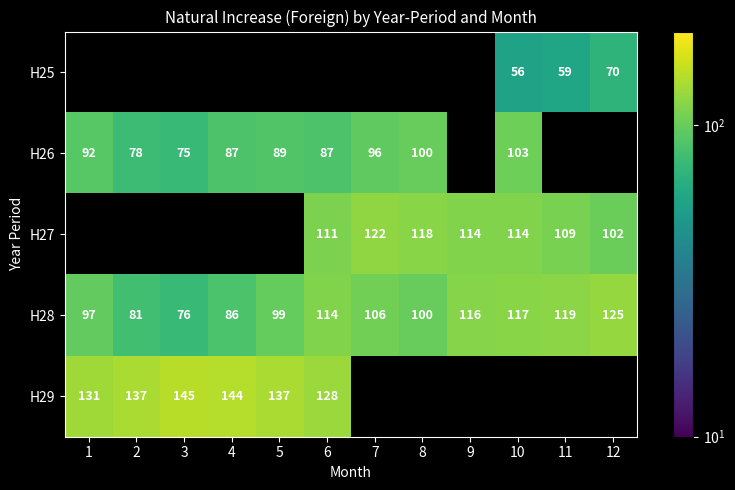

What is the sum of the H28 values at 7 and 1?

203